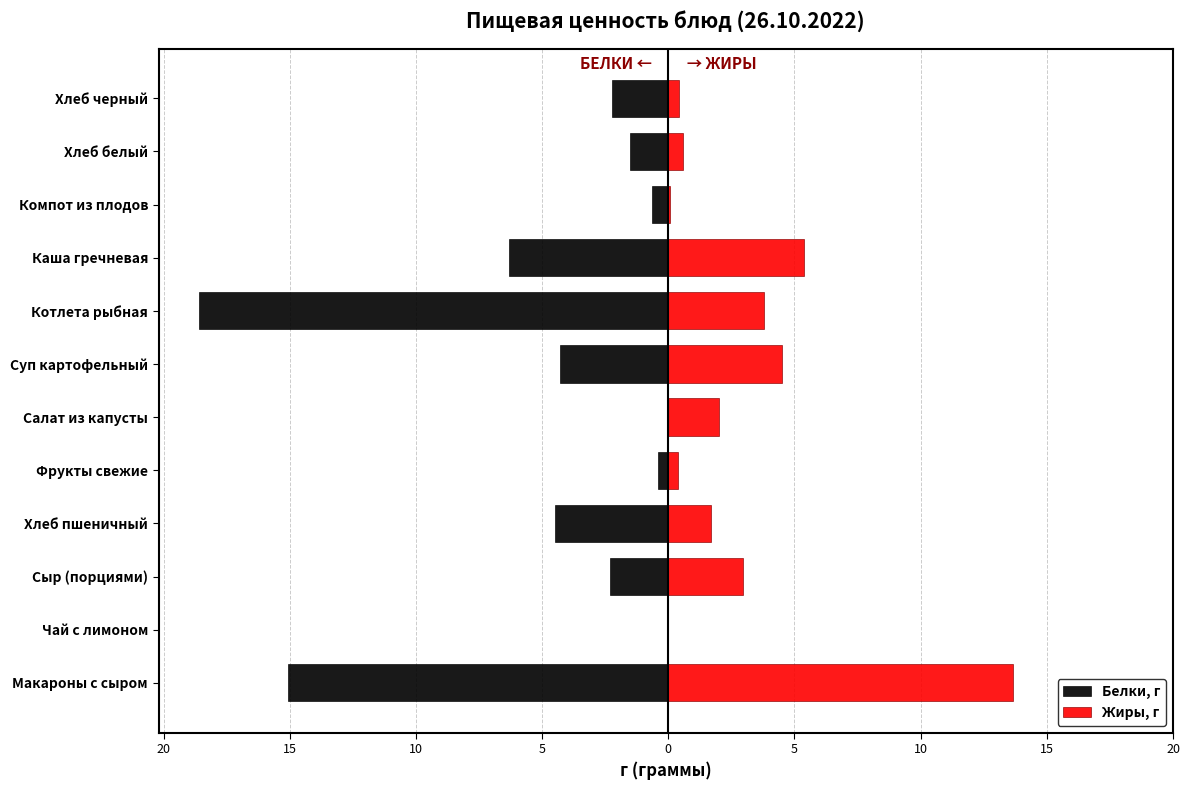

The value of Белки, г at Чай с лимоном is 0.0. True or false?

True